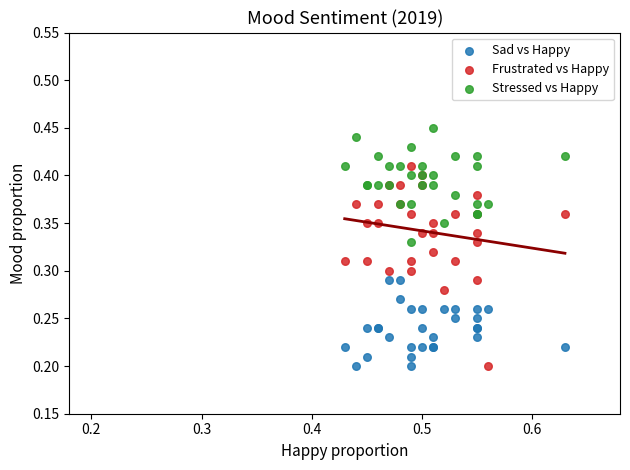

Which series has the widest spread of Y values?

Frustrated vs Happy